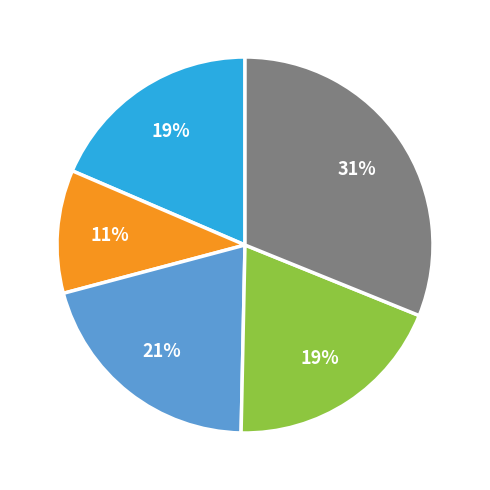

How many segments does this pie chart have?

5